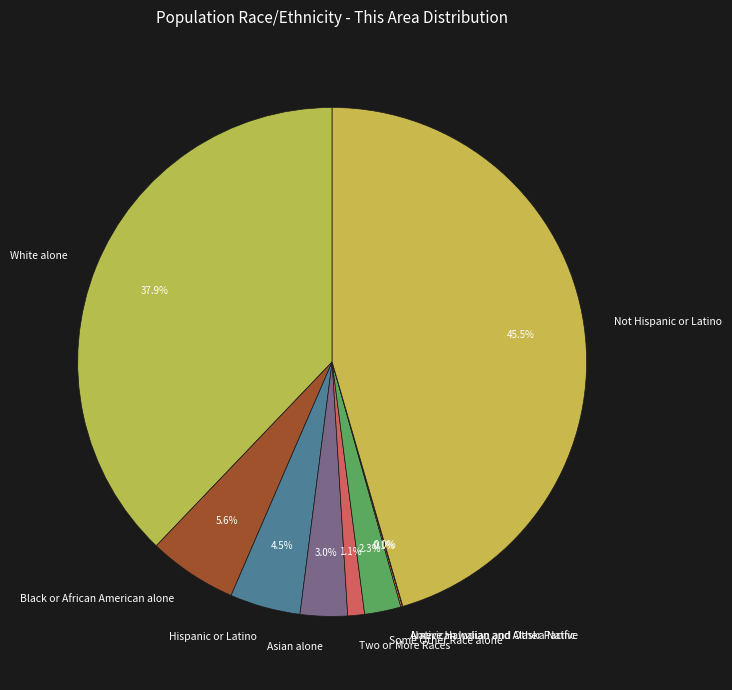

Is there a majority slice in this chart?

No